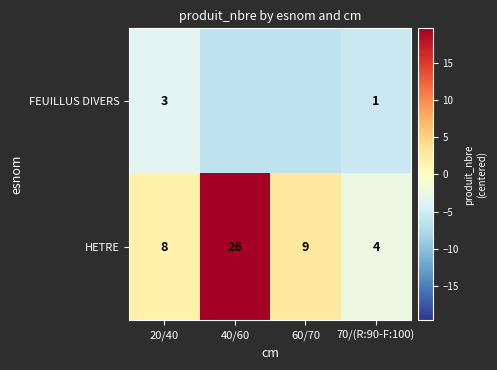

Is the value of HETRE at 20/40 greater than the value of FEUILLUS DIVERS at 20/40?

Yes